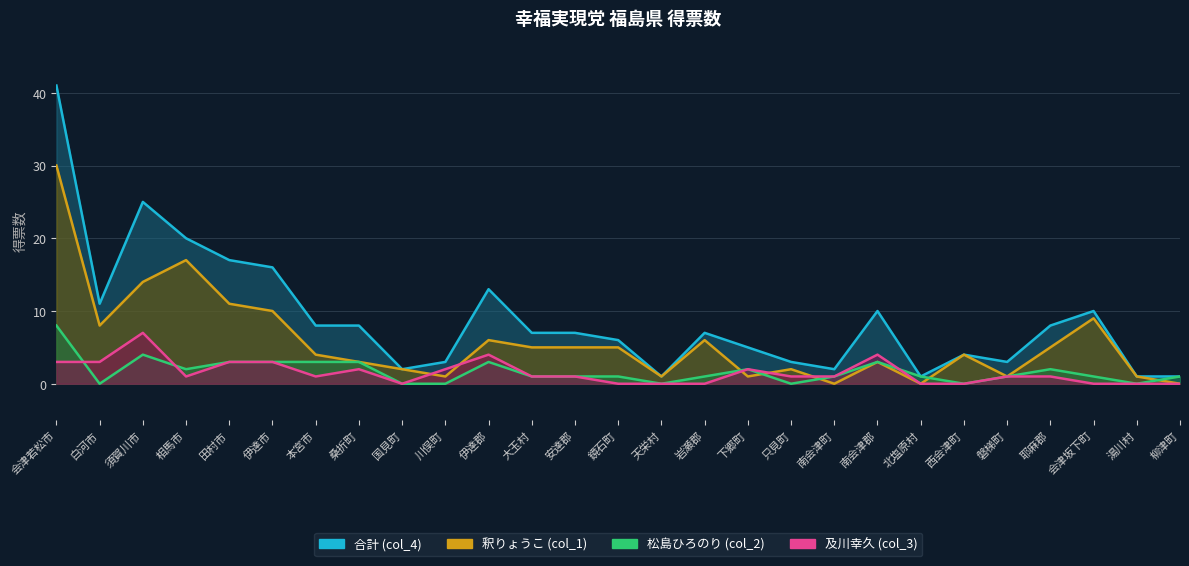

Reading left to right, extract all data points from this chart.

釈りょうこ (col_1): 30	8	14	17	11	10	4	3	2	1	6	5	5	5	1	6	1	2	0	3	0	4	1	5	9	1	0
松島ひろのり (col_2): 8	0	4	2	3	3	3	3	0	0	3	1	1	1	0	1	2	0	1	3	1	0	1	2	1	0	1
及川幸久 (col_3): 3	3	7	1	3	3	1	2	0	2	4	1	1	0	0	0	2	1	1	4	0	0	1	1	0	0	0
合計 (col_4): 41	11	25	20	17	16	8	8	2	3	13	7	7	6	1	7	5	3	2	10	1	4	3	8	10	1	1